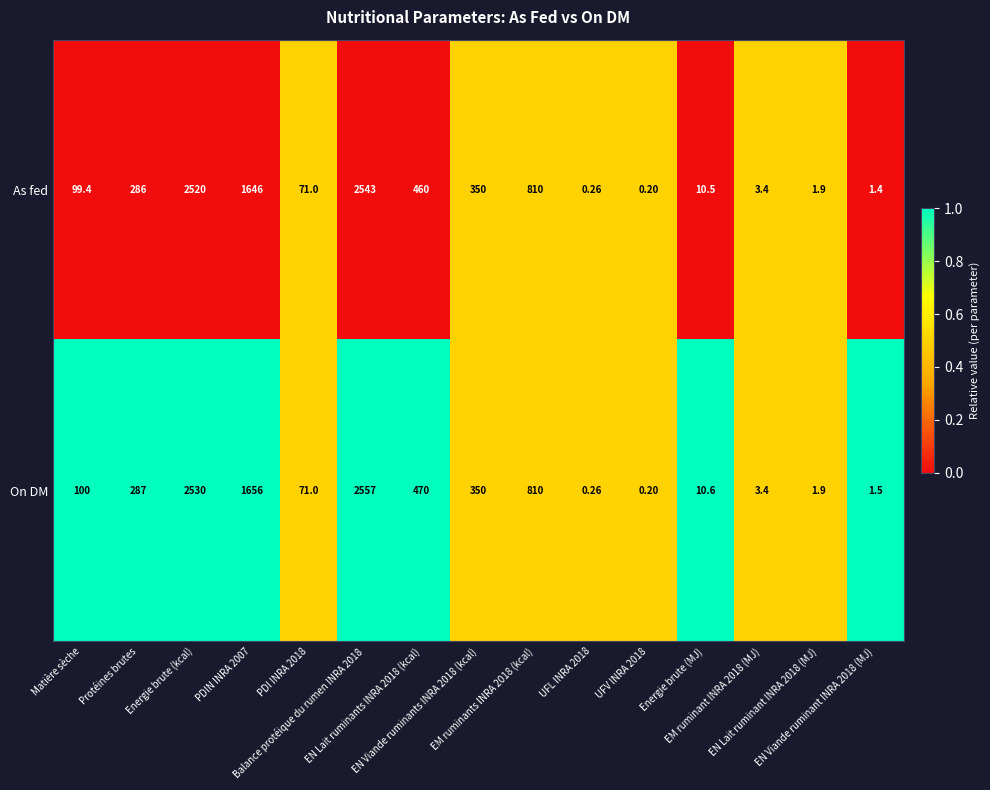

List the series in order of their overall mean, lowest first.

As fed, On DM